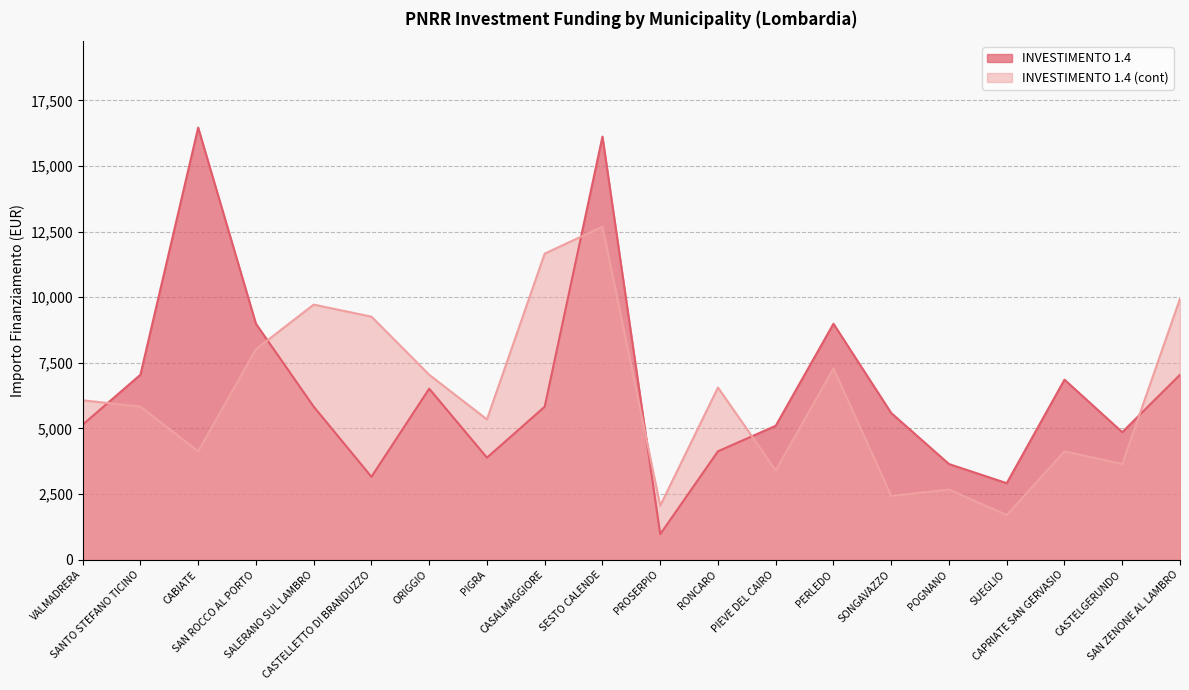

The INVESTIMENTO 1.4 (cont) series shows 6286 at CABIATE. True or false?

False